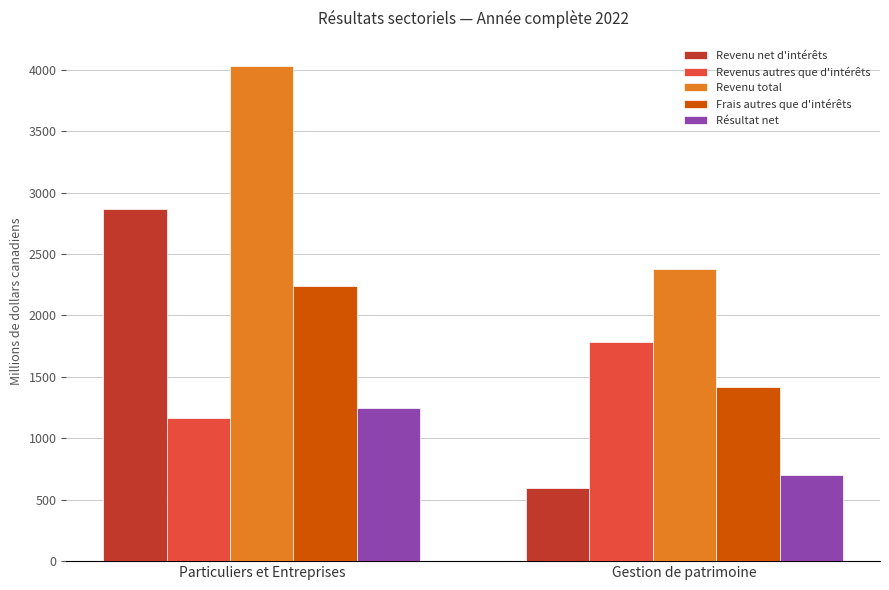

What is the sum of the Frais autres que d'intérêts values at Gestion de patrimoine and Particuliers et Entreprises?

3658